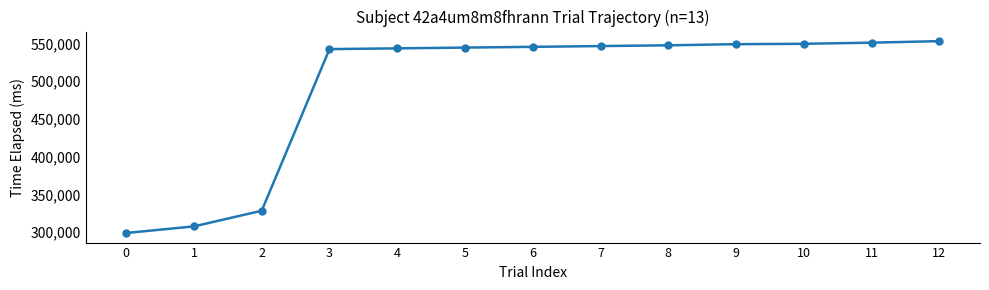

How many data points are less than 545373?

6